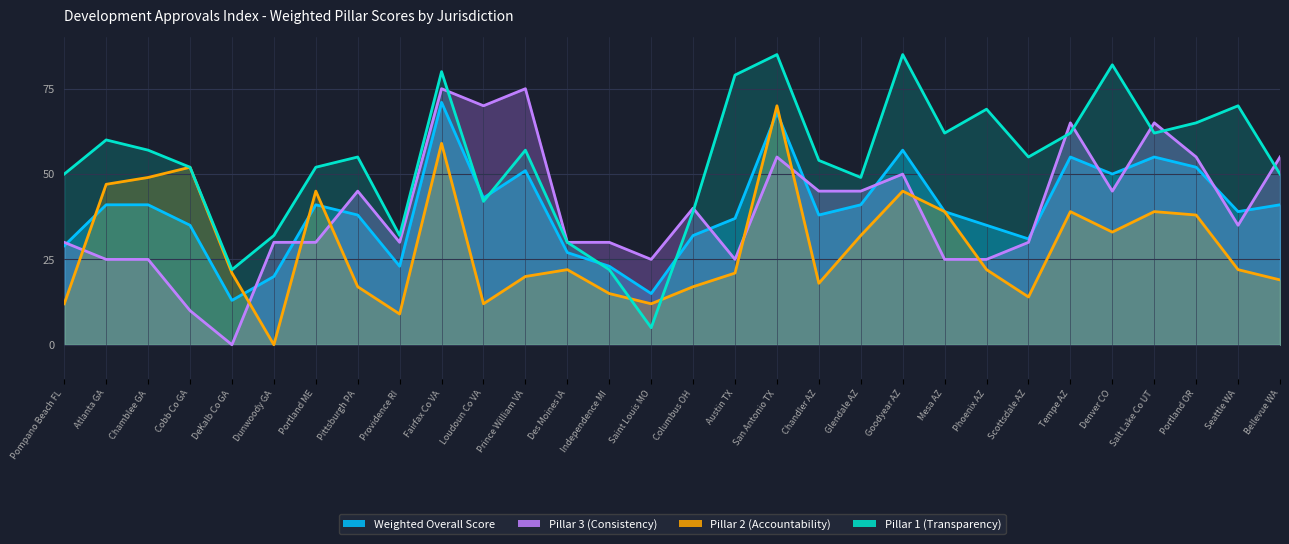

Where is Pillar 2 (Accountability) nearest to the value 35?

Denver CO